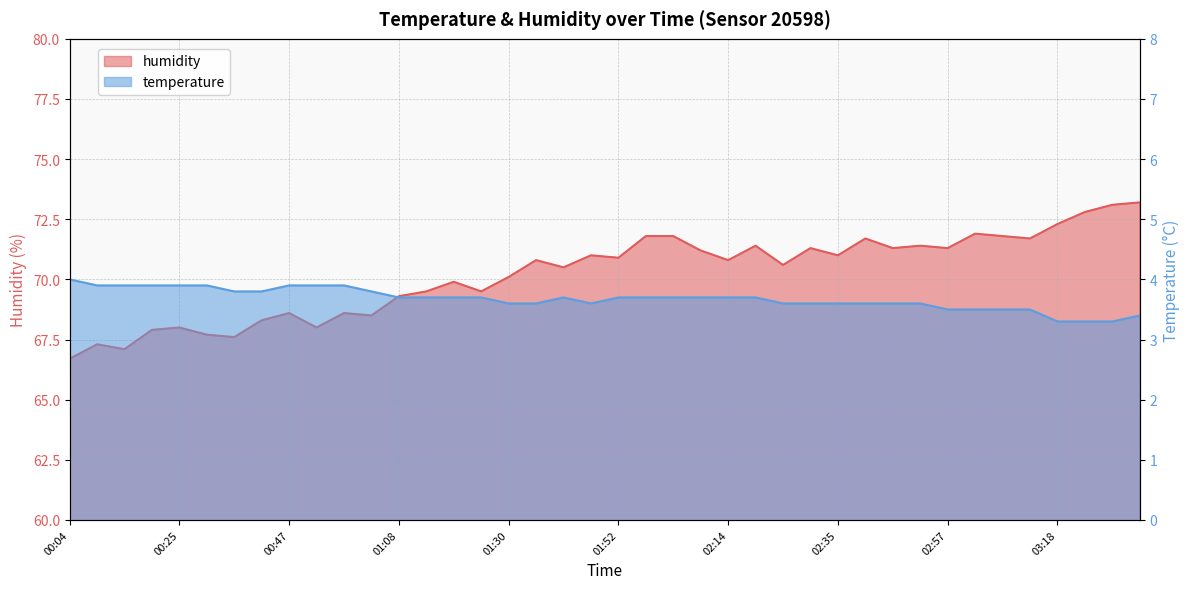

What is the highest value of the humidity series?

73.2